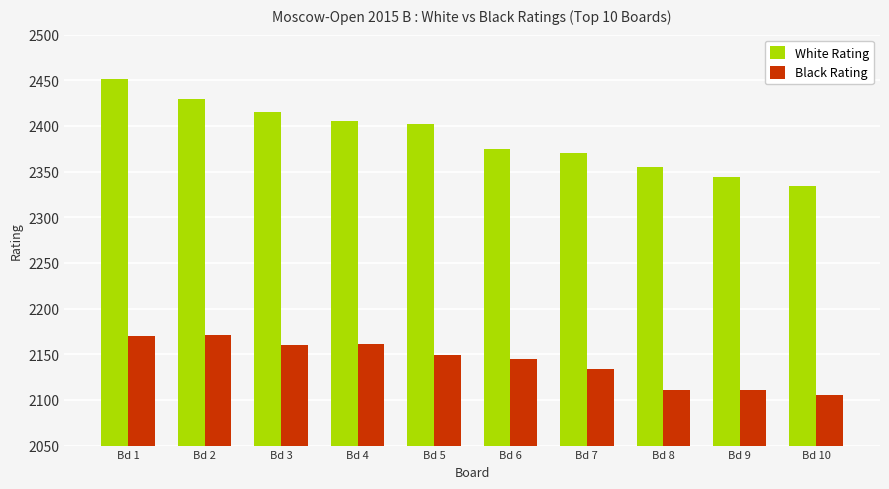

The value of White Rating at Bd 5 is 2402. True or false?

True